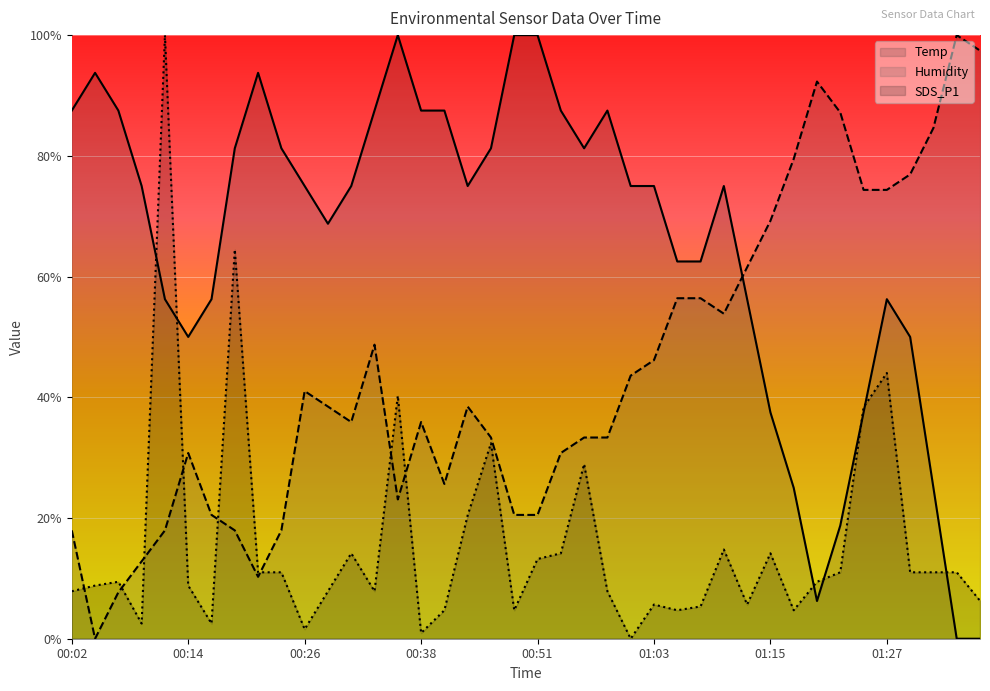

After their last crossing, which series has the higher values: SDS_P1 or Humidity?

Humidity